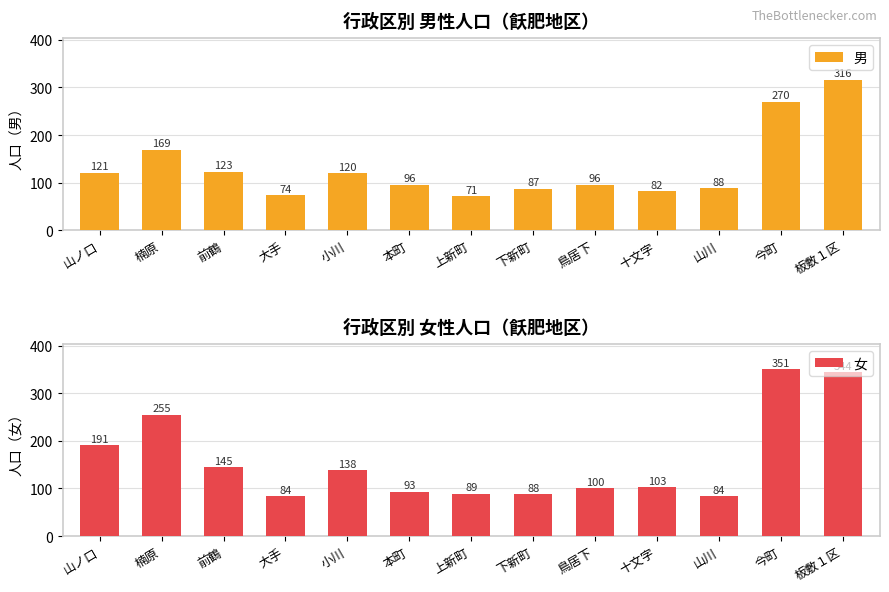

Which series has the largest range (max minus min)?

女